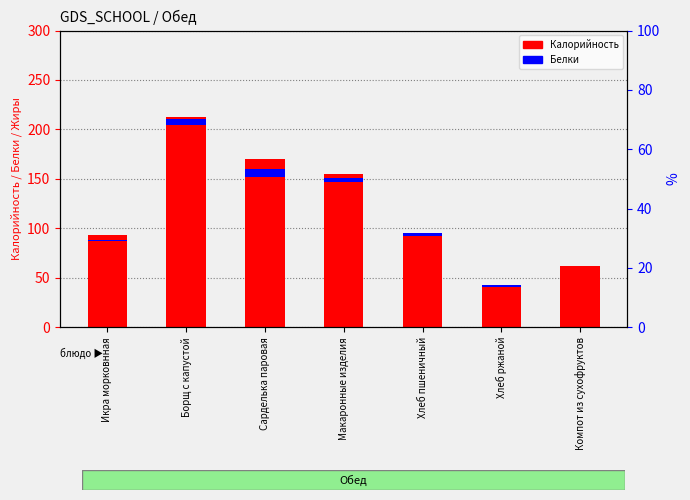

What is the maximum value for Калорийность?

204.5